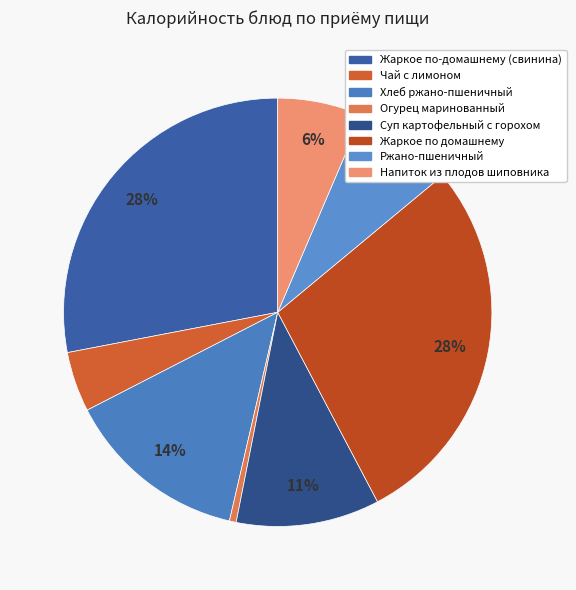

How many segments does this pie chart have?

8